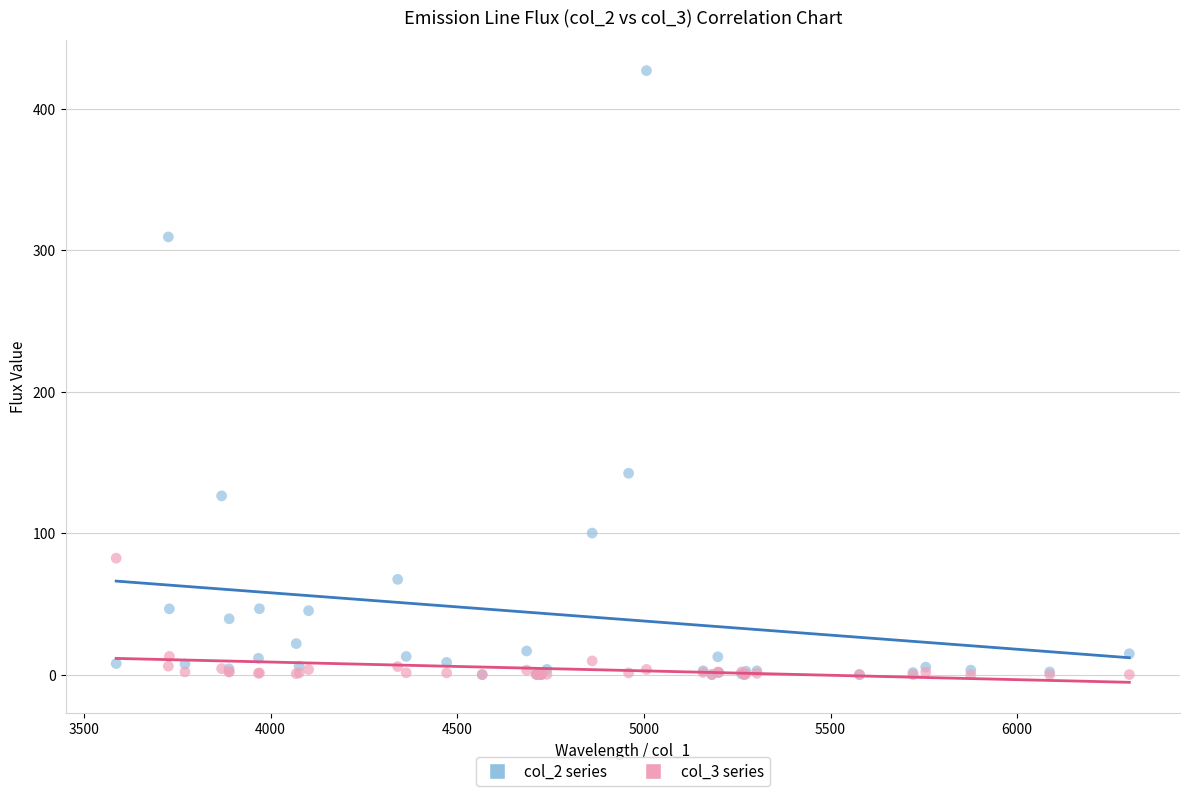

Across all series, what Y value is closest to 213?

142.3